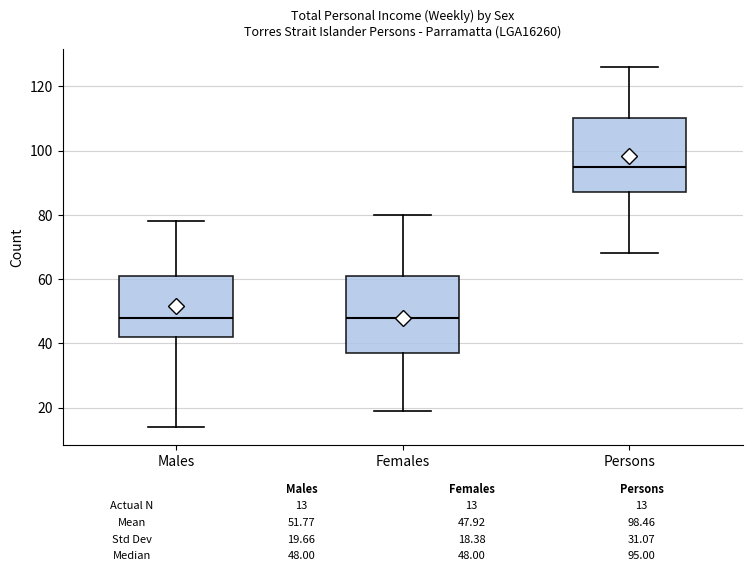

Reading left to right, read every box against the y-axis: the position of its median line, the range the box covers, and the ends of its whiskers. The values are not printed on the chart, so give them approximately, as read against the axis.

Males: median 48, box 42 to 62, whiskers 14 to 78
Females: median 48, box 38 to 62, whiskers 20 to 80
Persons: median 96, box 88 to 110, whiskers 68 to 126